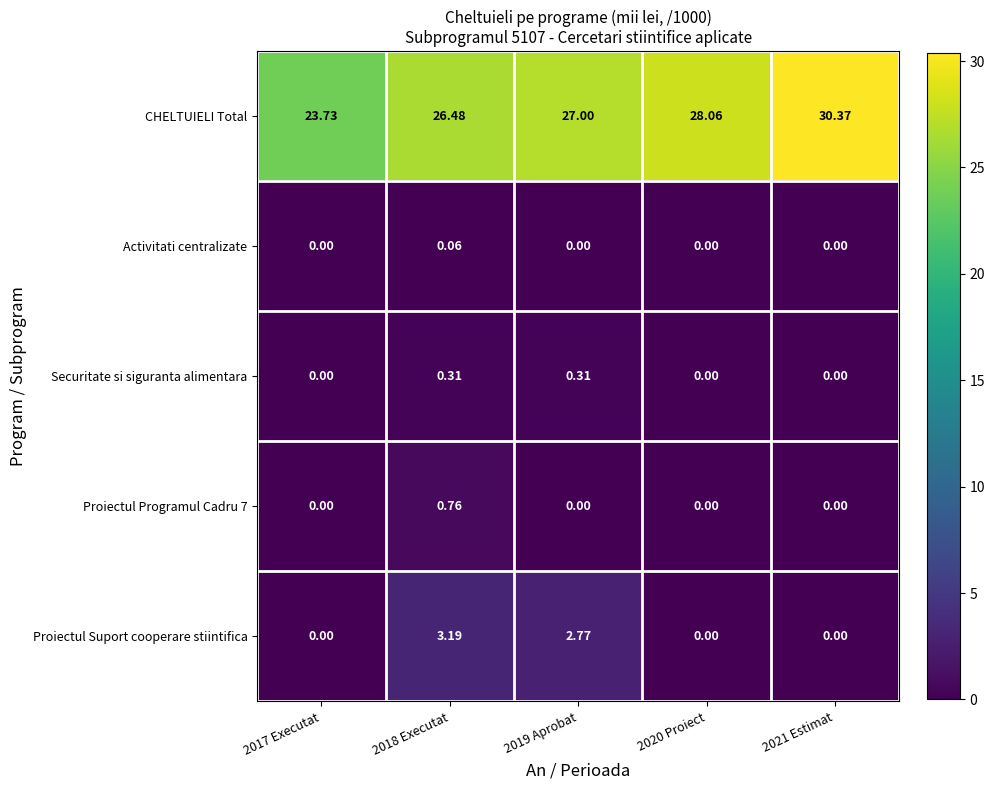

At how many categories does at least one series exceed 16?

5